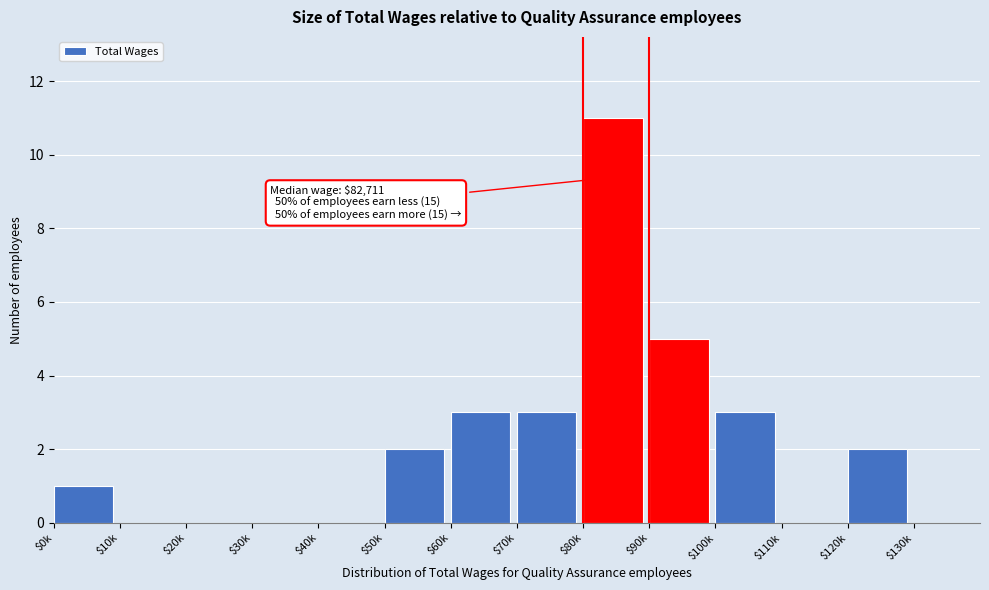

True or false: the data shows 1 at $50k.

False